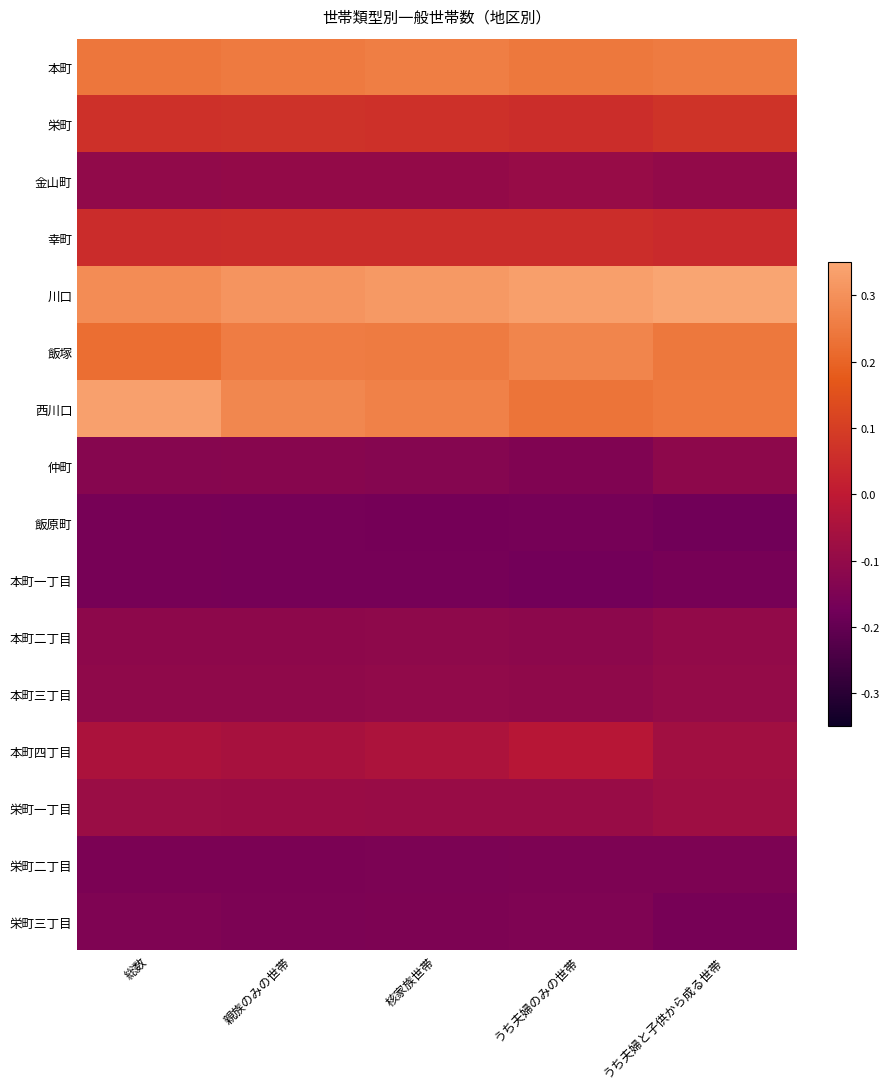

At which category is the sum across all series the highest?

総数